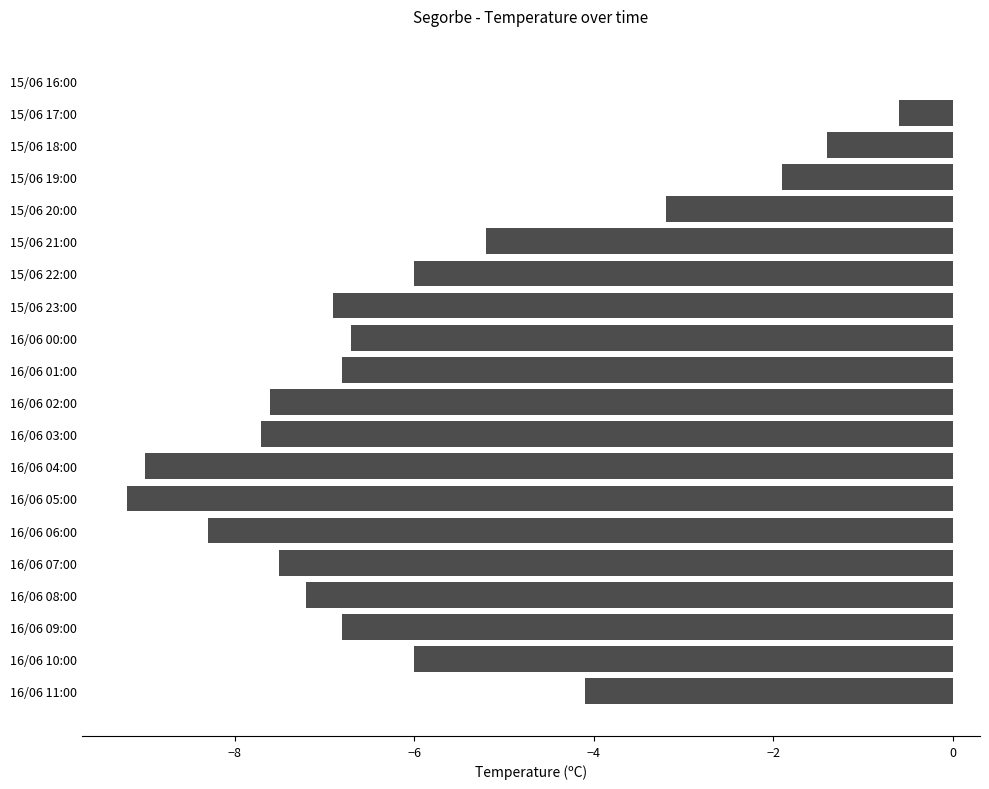

Between 16/06 09:00 and 15/06 17:00, which is larger?

15/06 17:00